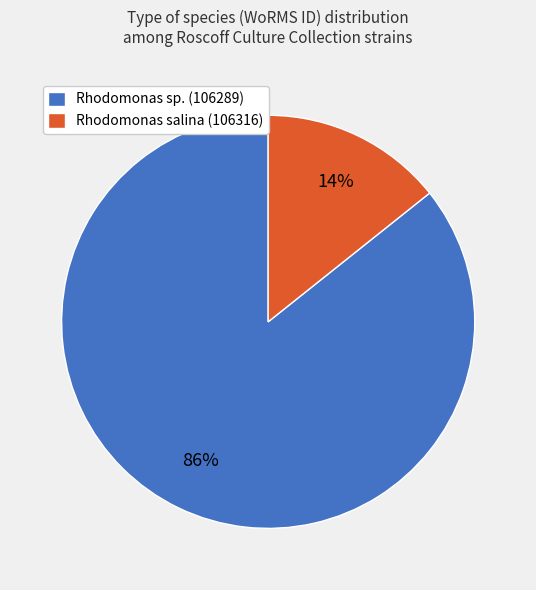

What percentage is the Rhodomonas sp. (106289) slice, to the nearest percent?

86%